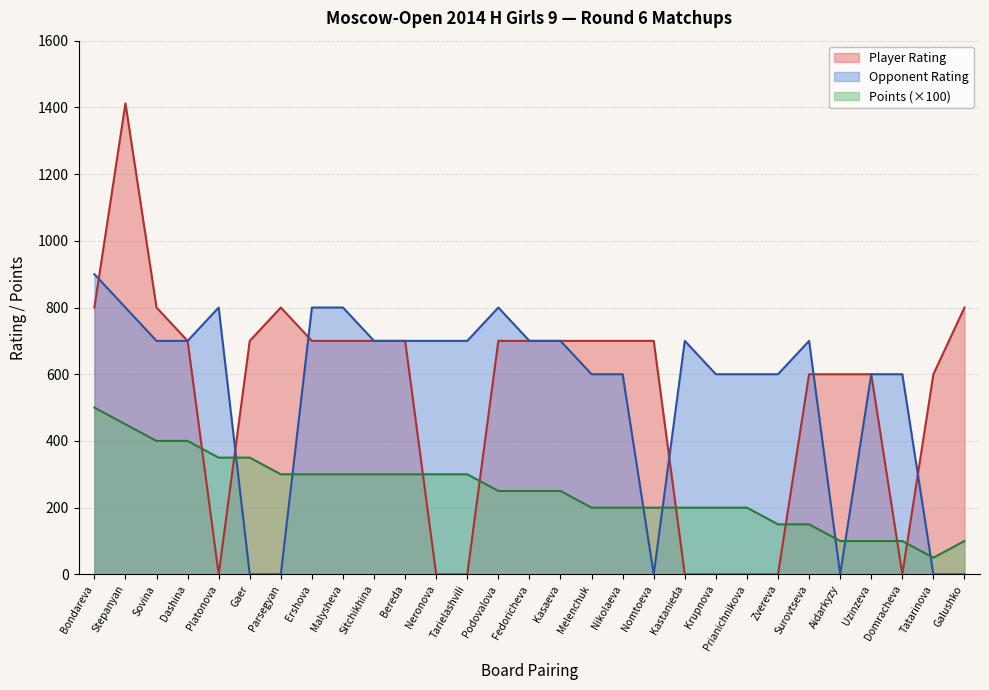

What is the maximum value for Opponent Rating?

900